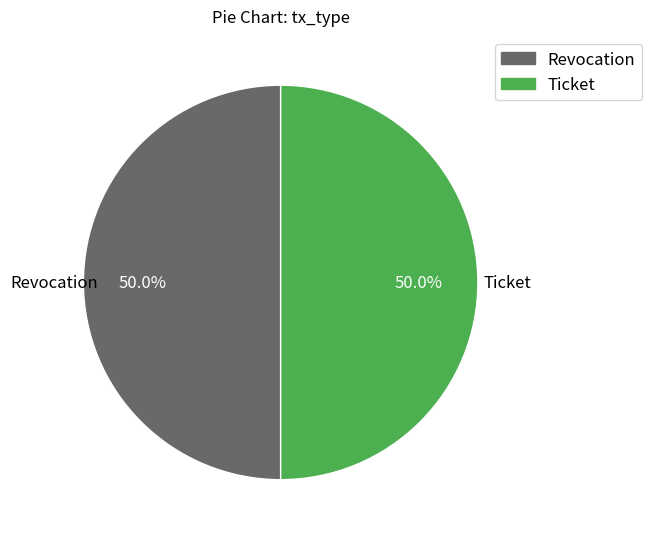

Combined, what portion of the pie is Ticket and Revocation?

100.0%